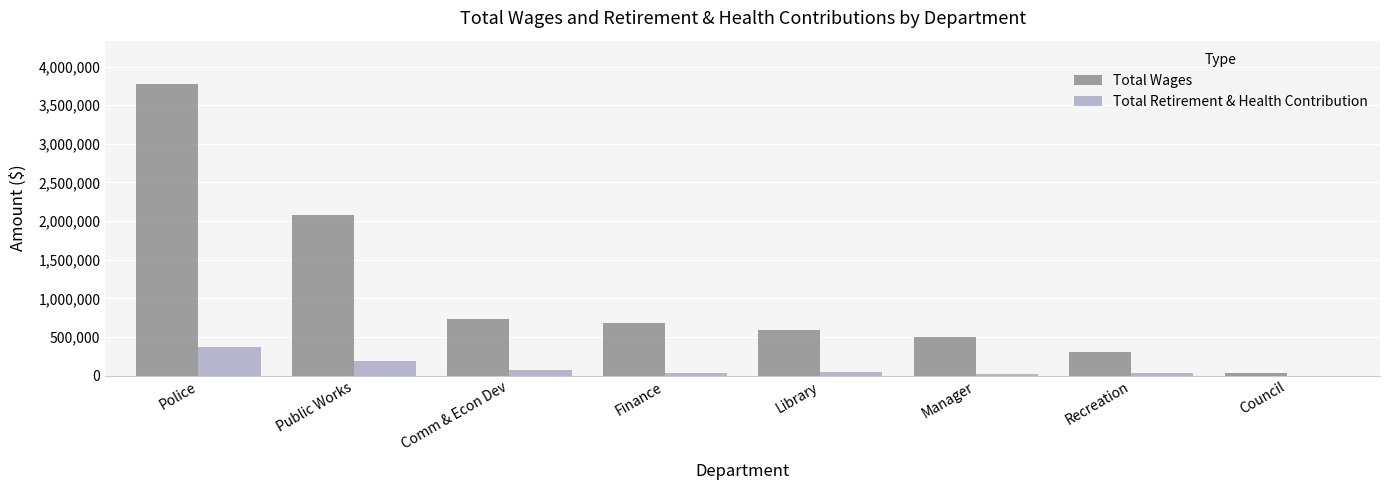

Is it true that Total Retirement & Health Contribution equals 0 at Council?

True